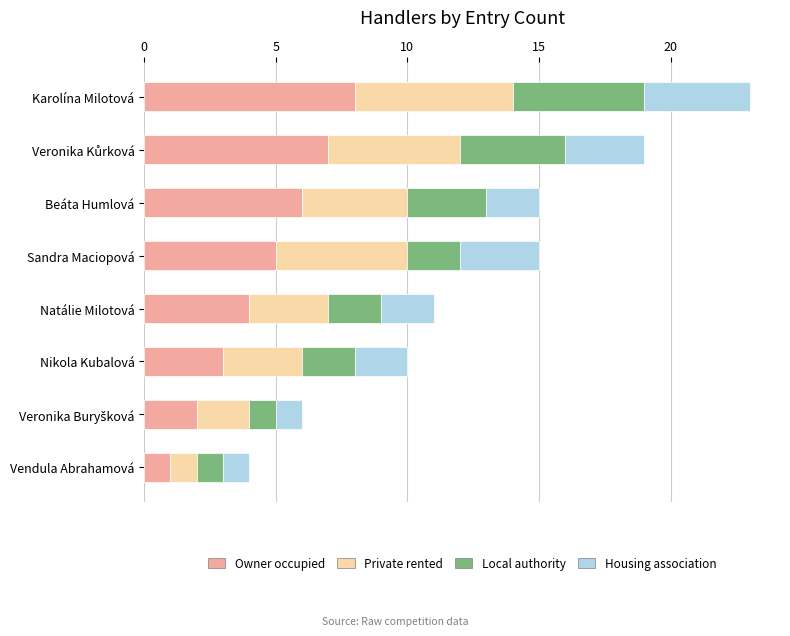

At which category is the sum across all series the highest?

Karolína Milotová